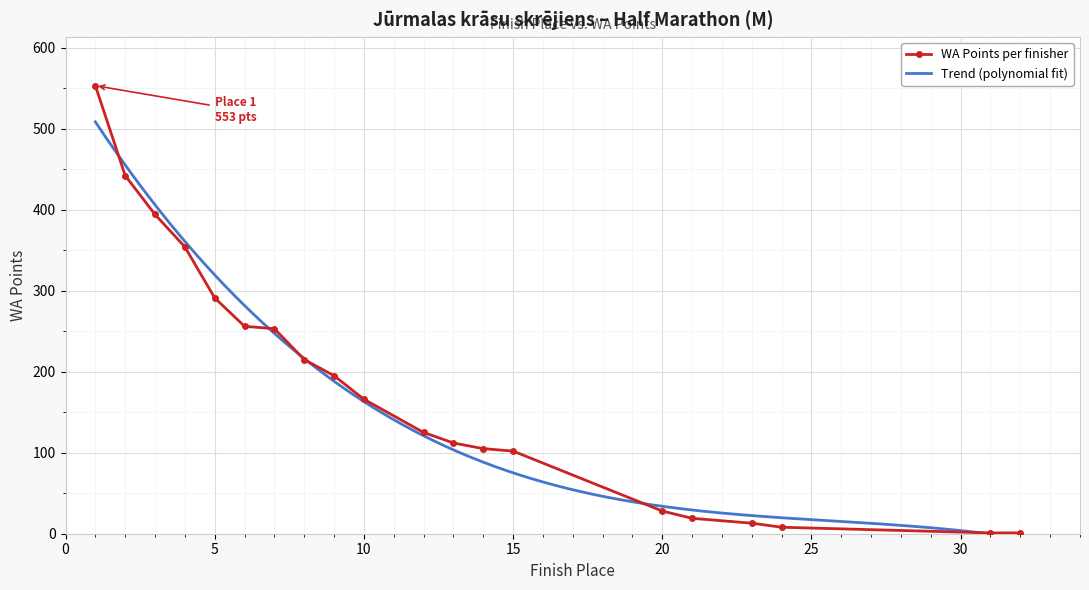

Between 2 and 5, which is larger?

2